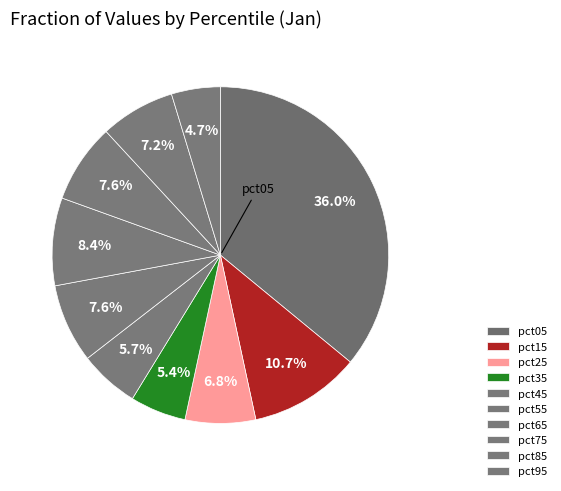

Rank the categories by value from highest to lowest.

pct05, pct15, pct65, pct75, pct55, pct85, pct25, pct45, pct35, pct95